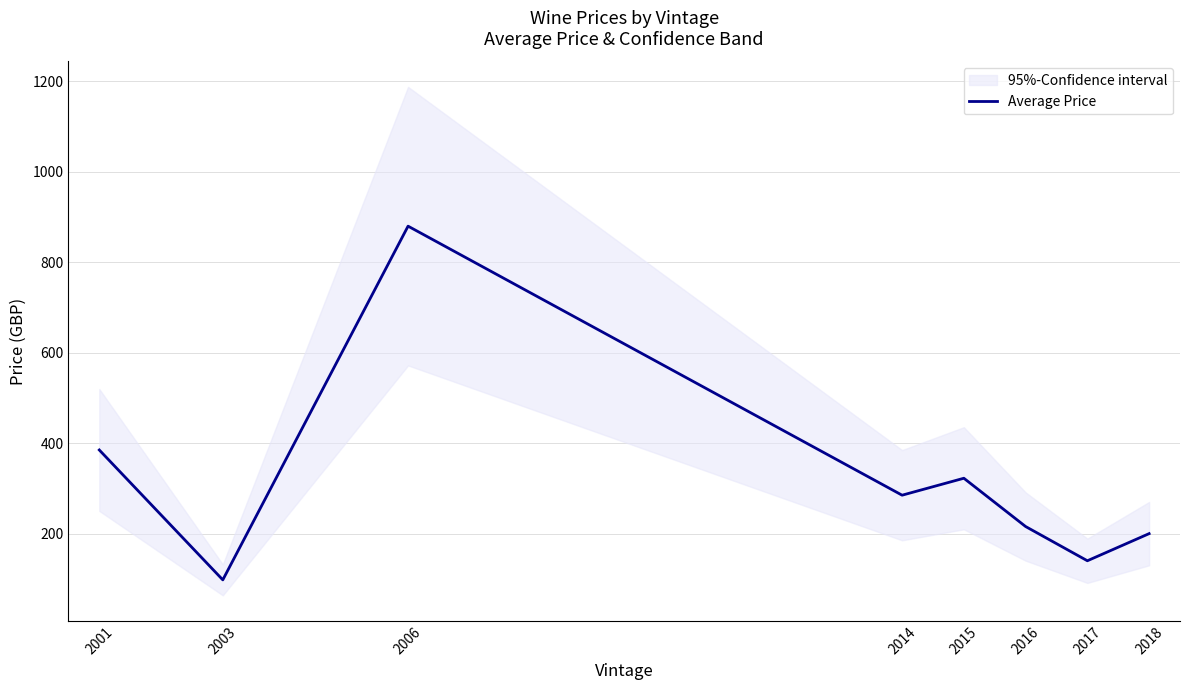

The value at 2003 is 65.0. True or false?

False